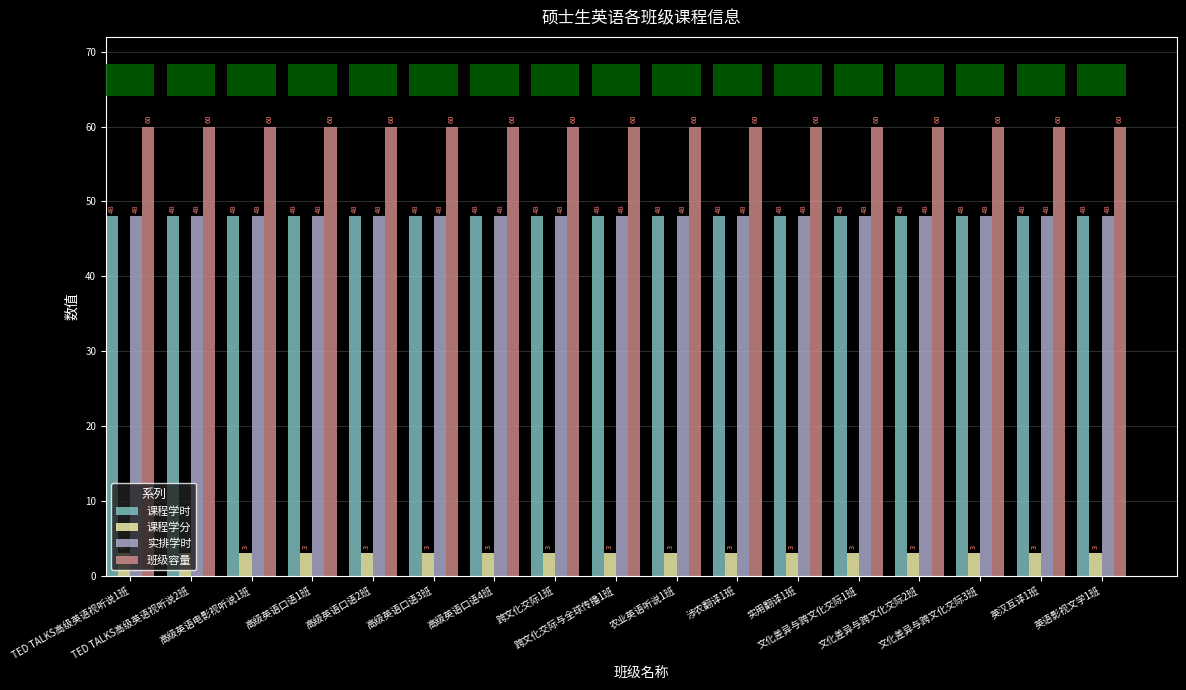

What is the lowest value of the 课程学分 series?

3